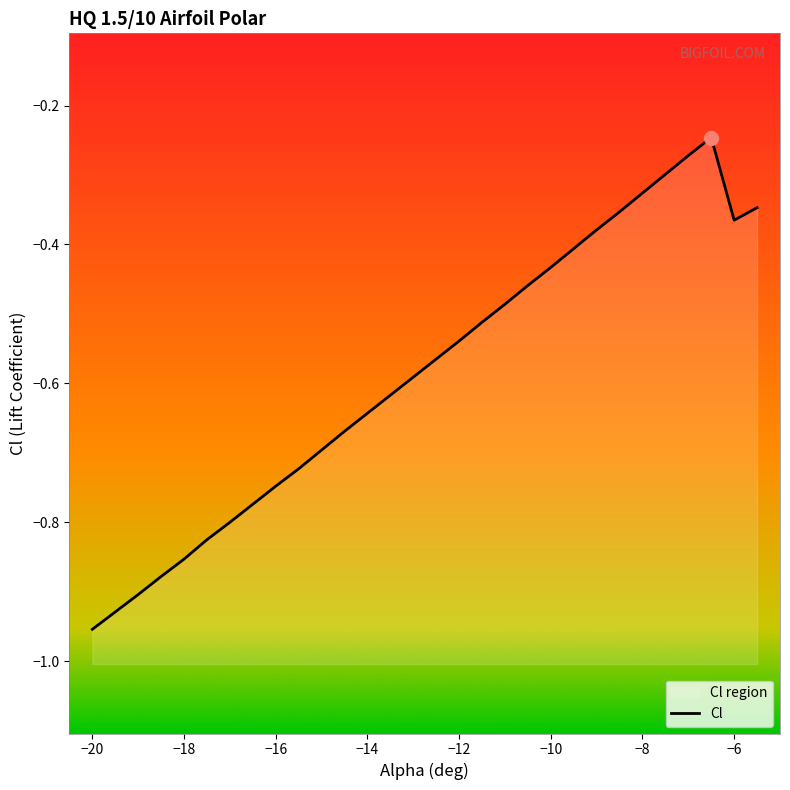

True or false: the data has more than 1 interior local peaks.

False